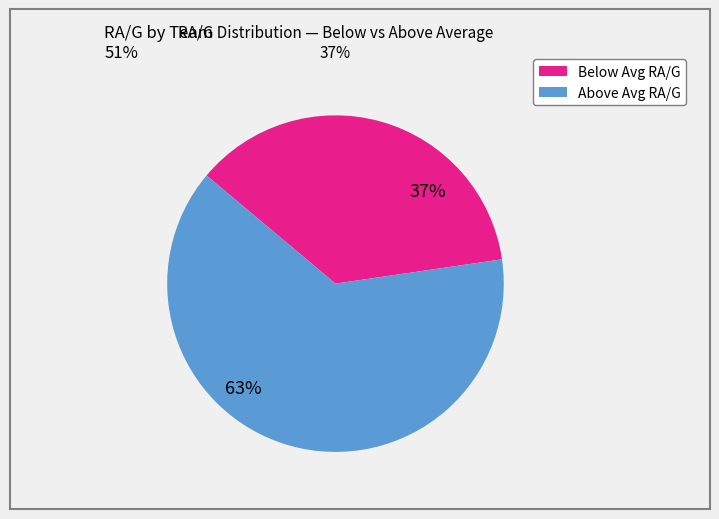

To the nearest percent, what is the average slice percentage?

50%